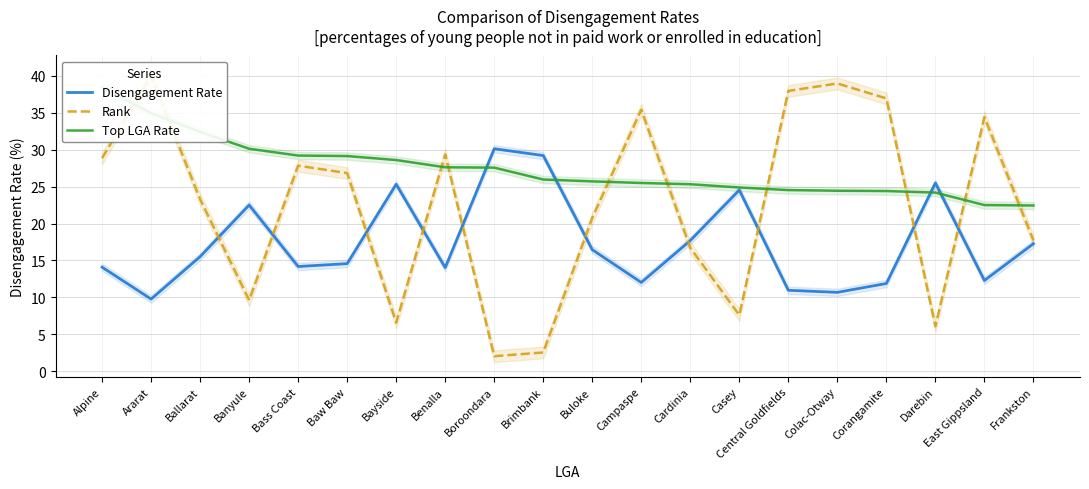

Read the Disengagement Rate value at Colac-Otway.

10.7